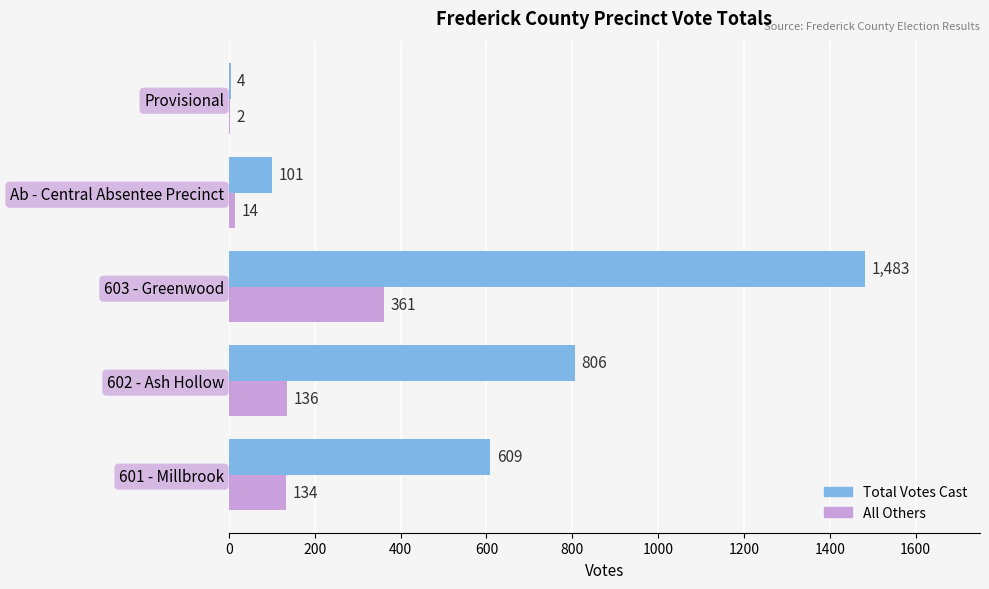

Which series has the largest total across all categories?

Total Votes Cast